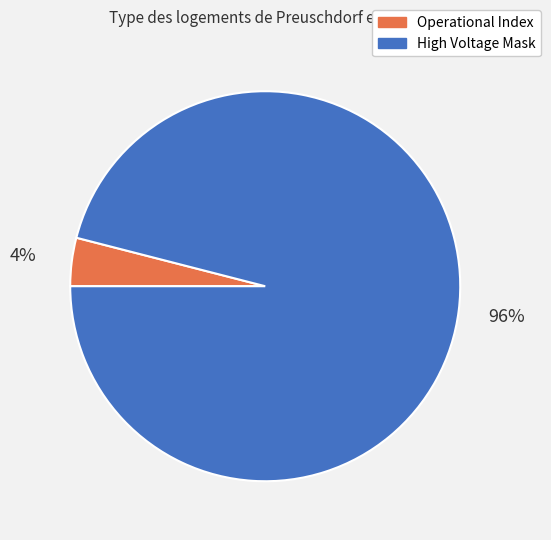

To the nearest percent, what is the average slice percentage?

50%